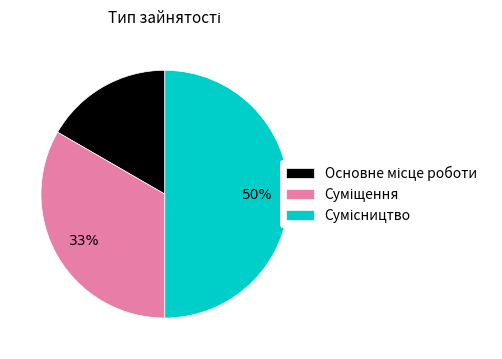

To the nearest percent, what is the average slice percentage?

33%